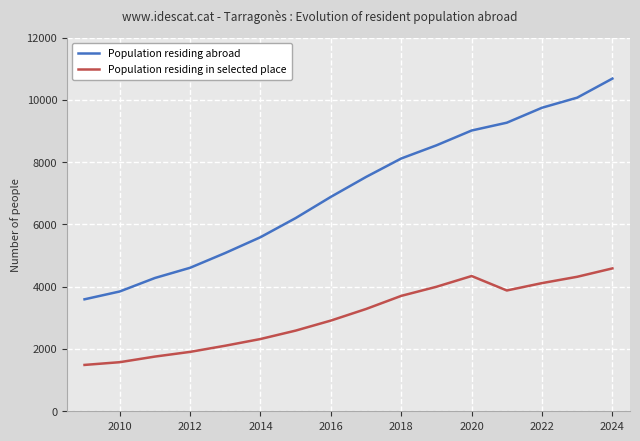

Which series has the largest total across all categories?

Population residing abroad